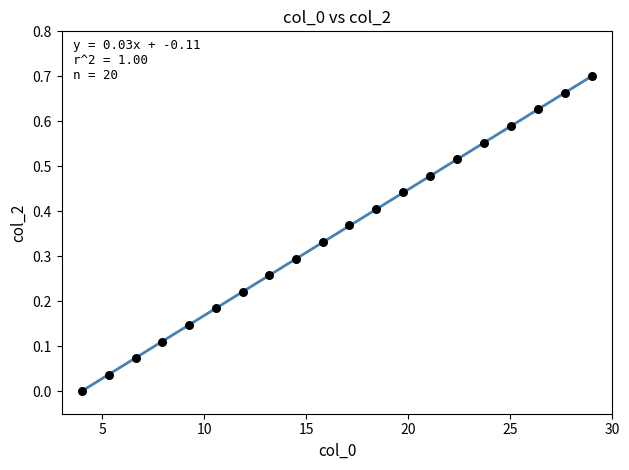

What is the range of X values (max minus min)?

25.0